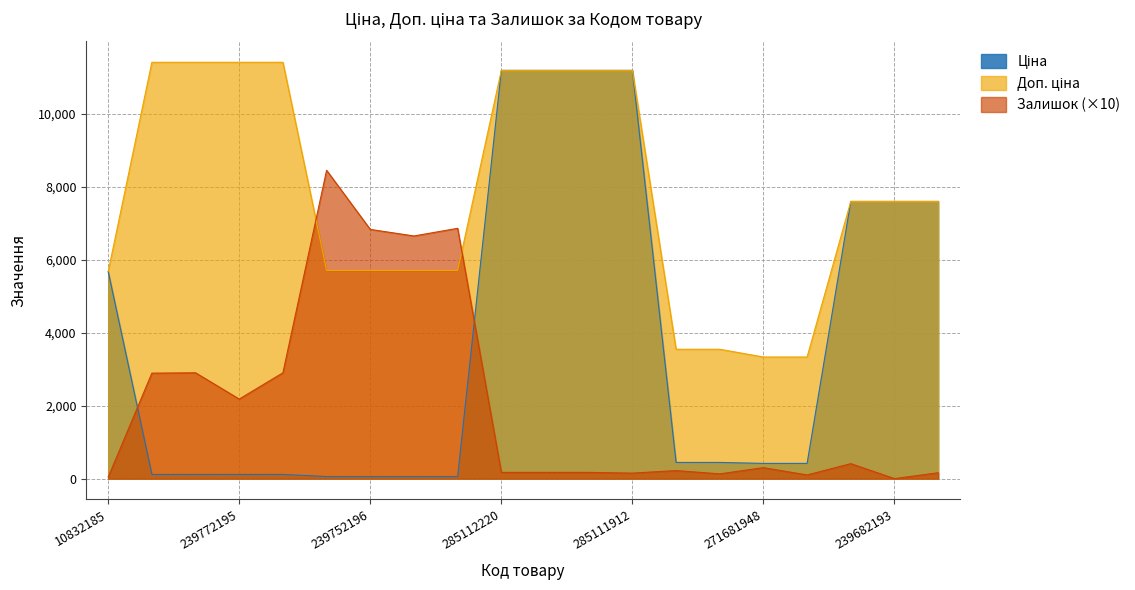

Does the chart display data point markers on the line(s)?

No